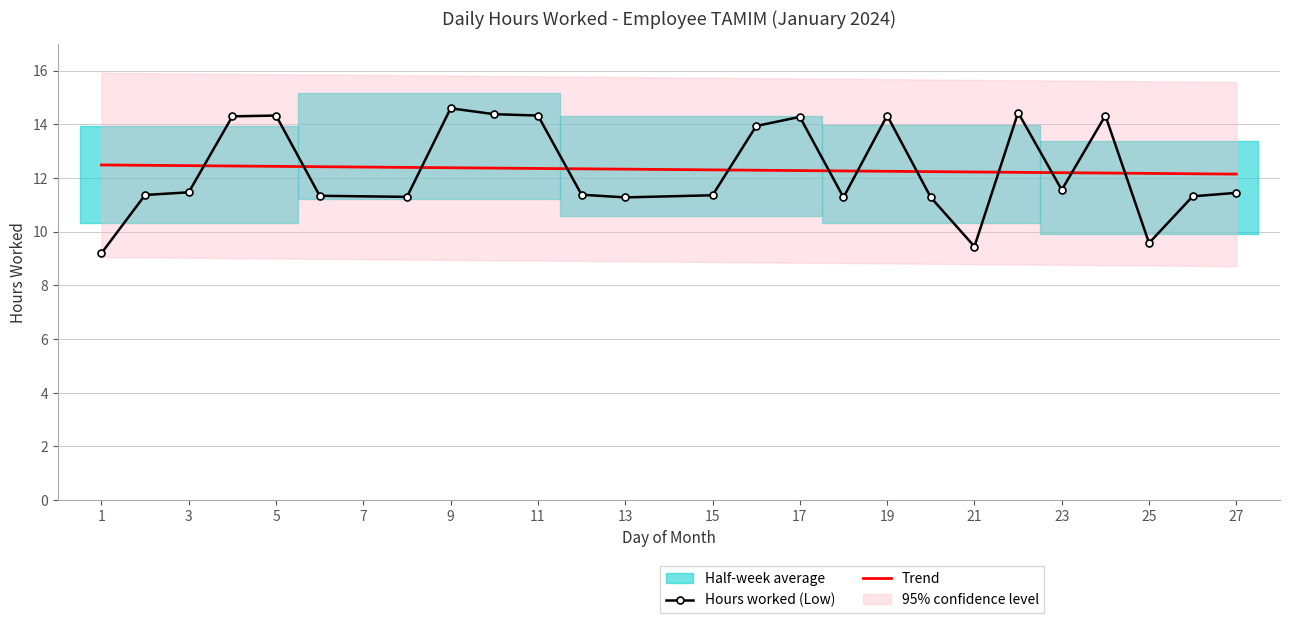

Does the chart have visible grid lines?

Yes